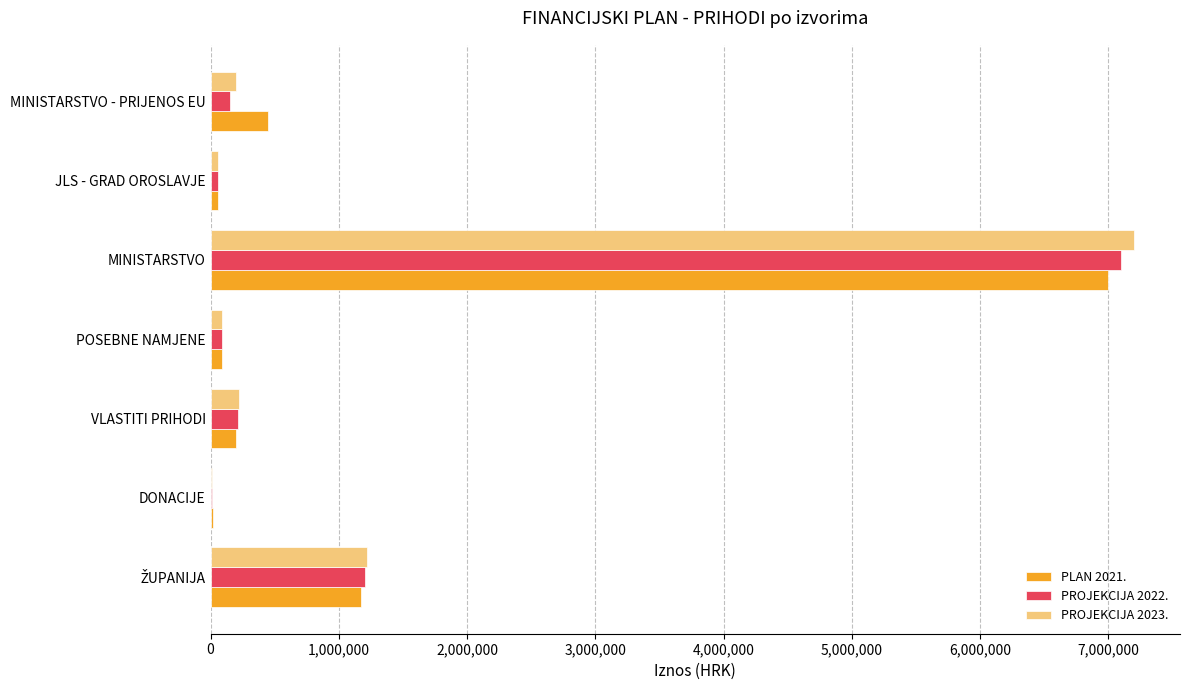

What is the total value across all series at VLASTITI PRIHODI?

630000